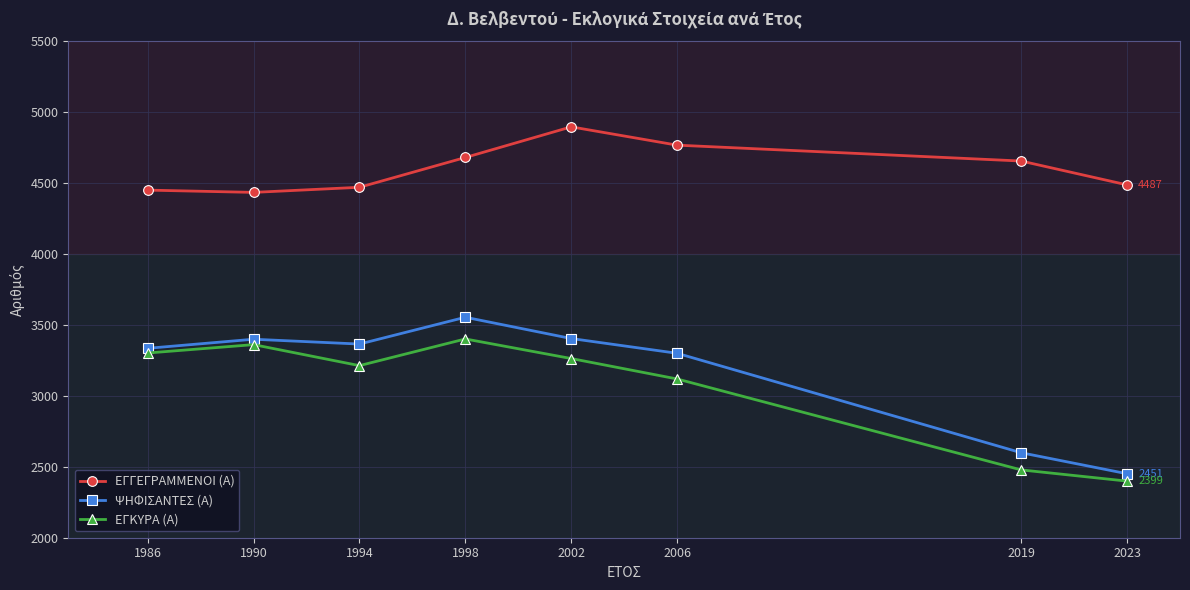

Which category has the highest value in the ΨΗΦΙΣΑΝΤΕΣ (Α) series?

1998